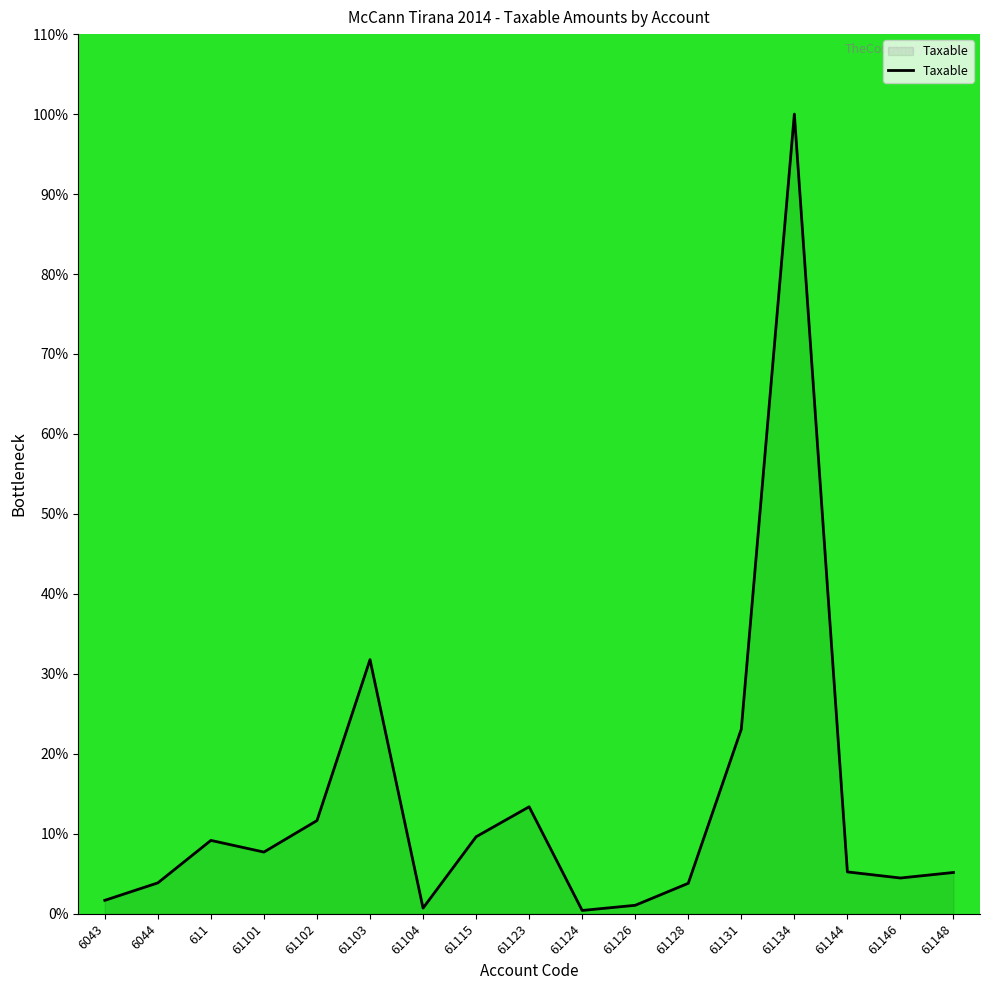

Does the chart have visible grid lines?

No